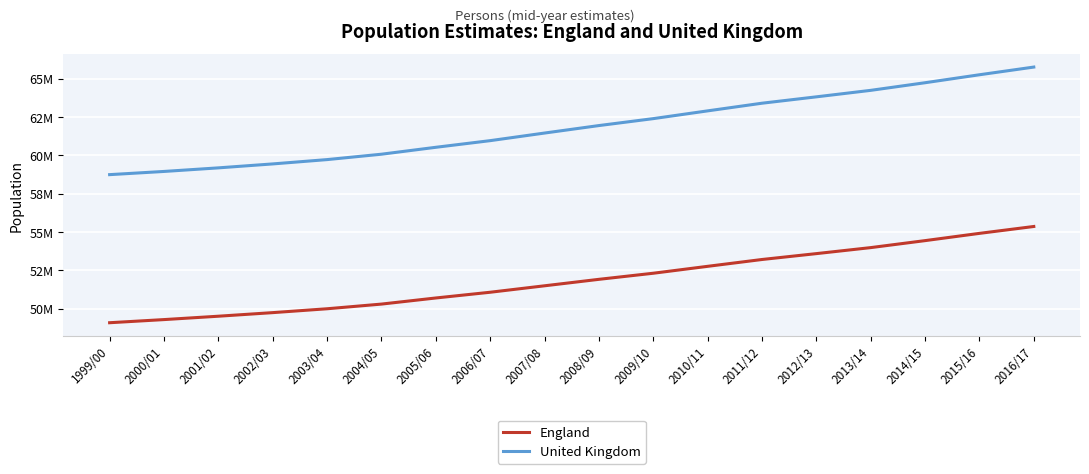

Is this an area chart (filled region under the line)?

No